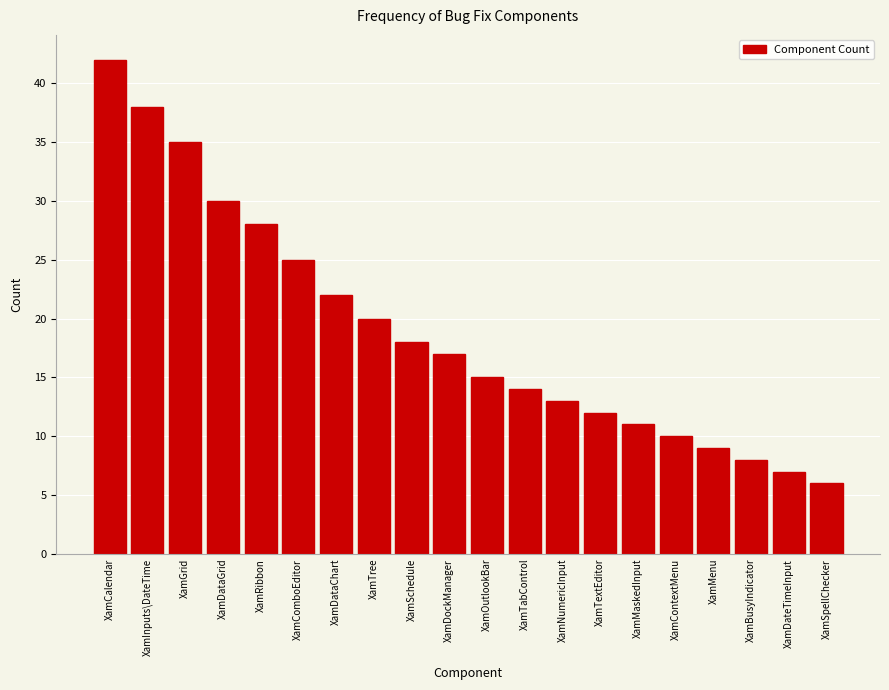

Reading right to left, extract all data points from this chart.

XamSpellChecker=6	XamDateTimeInput=7	XamBusyIndicator=8	XamMenu=9	XamContextMenu=10	XamMaskedInput=11	XamTextEditor=12	XamNumericInput=13	XamTabControl=14	XamOutlookBar=15	XamDockManager=17	XamSchedule=18	XamTree=20	XamDataChart=22	XamComboEditor=25	XamRibbon=28	XamDataGrid=30	XamGrid=35	XamInputs\DateTime=38	XamCalendar=42